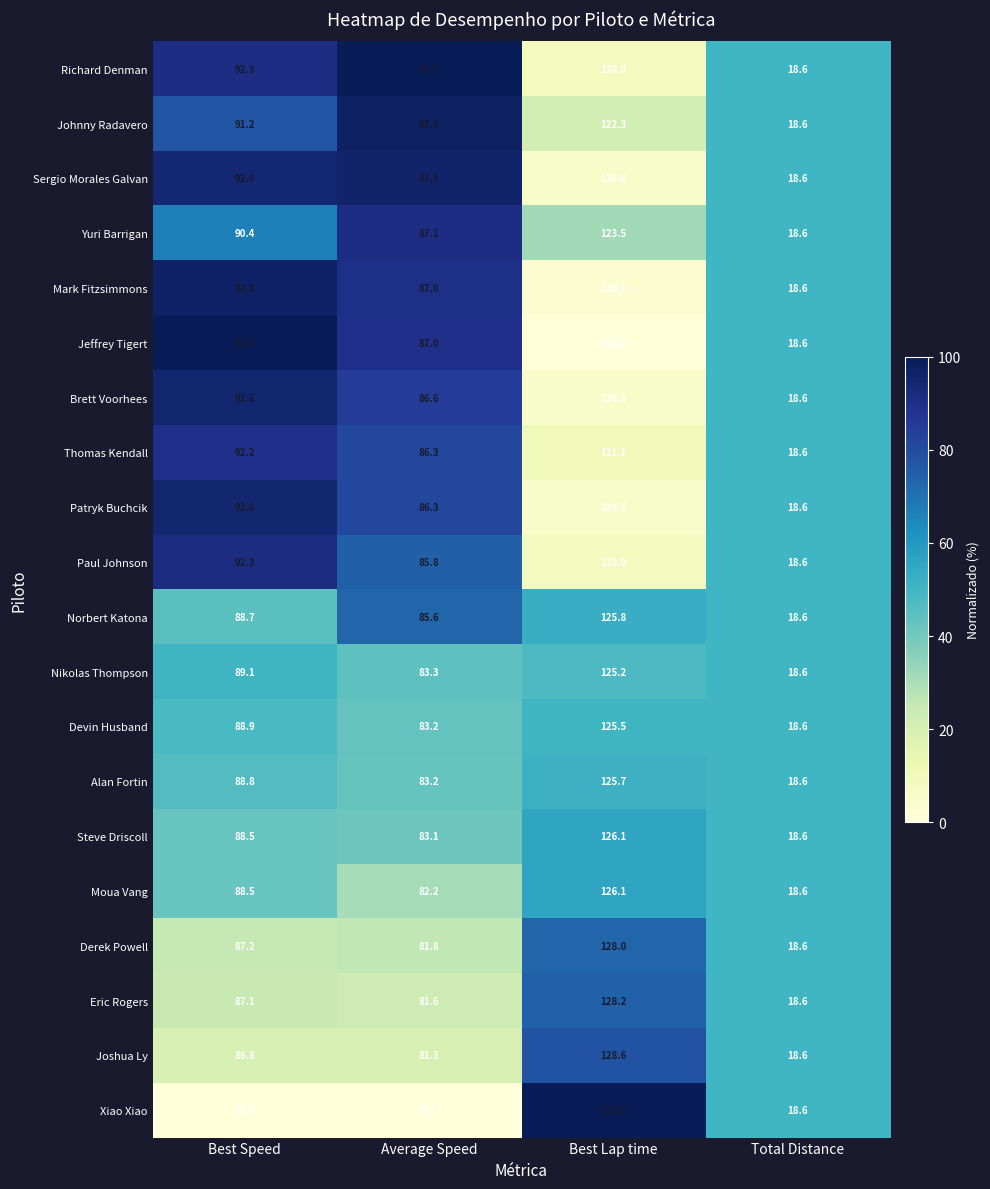

Rank the categories by Steve Driscoll value from lowest to highest.

Total Distance, Average Speed, Best Speed, Best Lap time